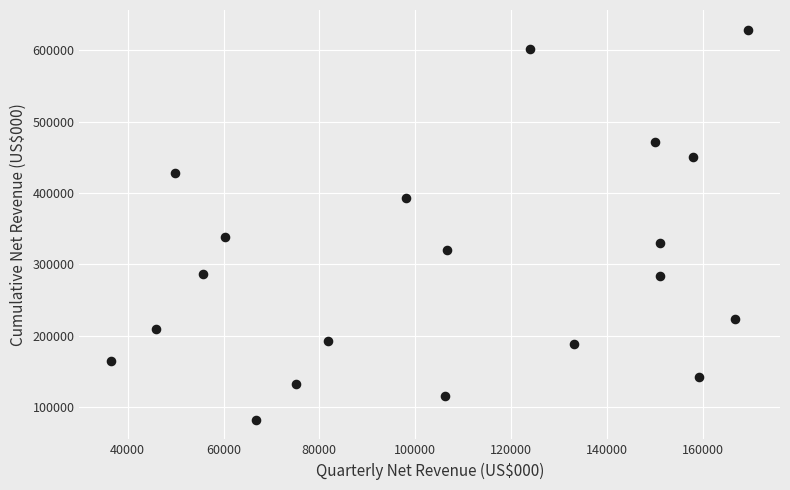

What is the range of X values (max minus min)?

132946